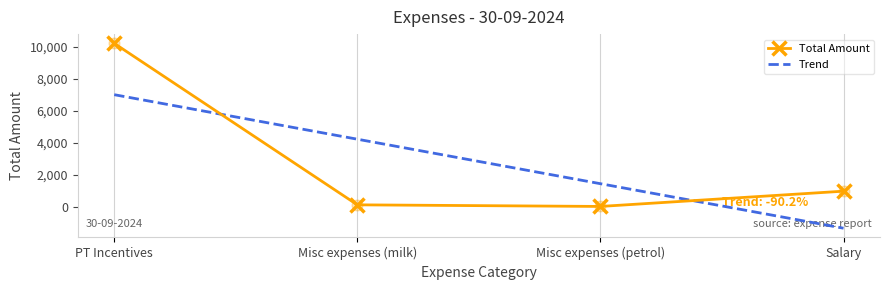

Which category has the highest value in the Total Amount series?

PT Incentives